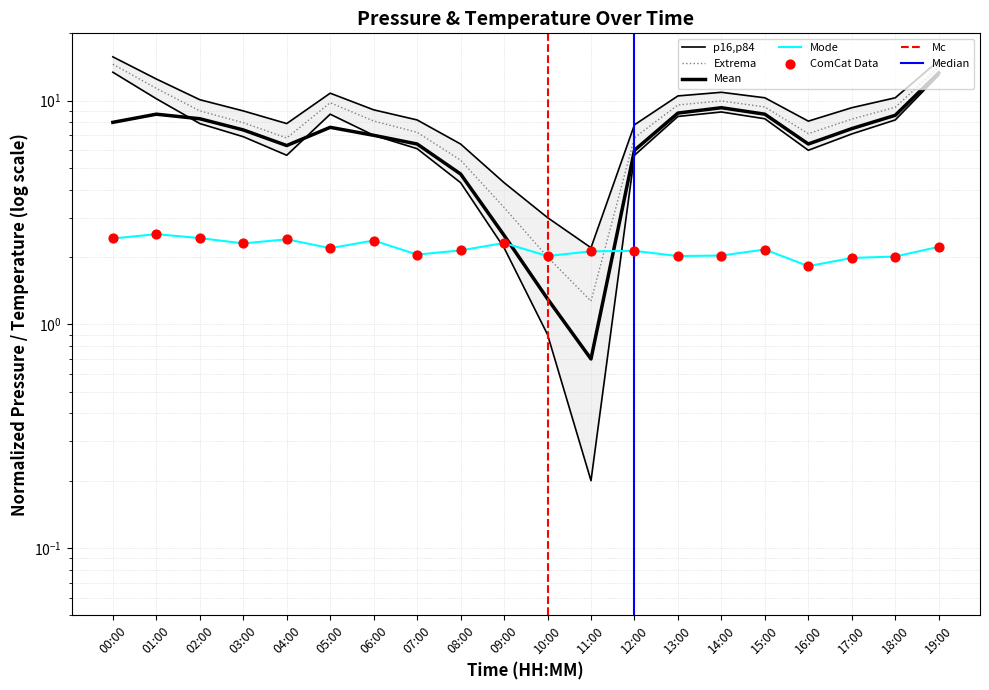

What is the total value across all series at 15:00?

38.8